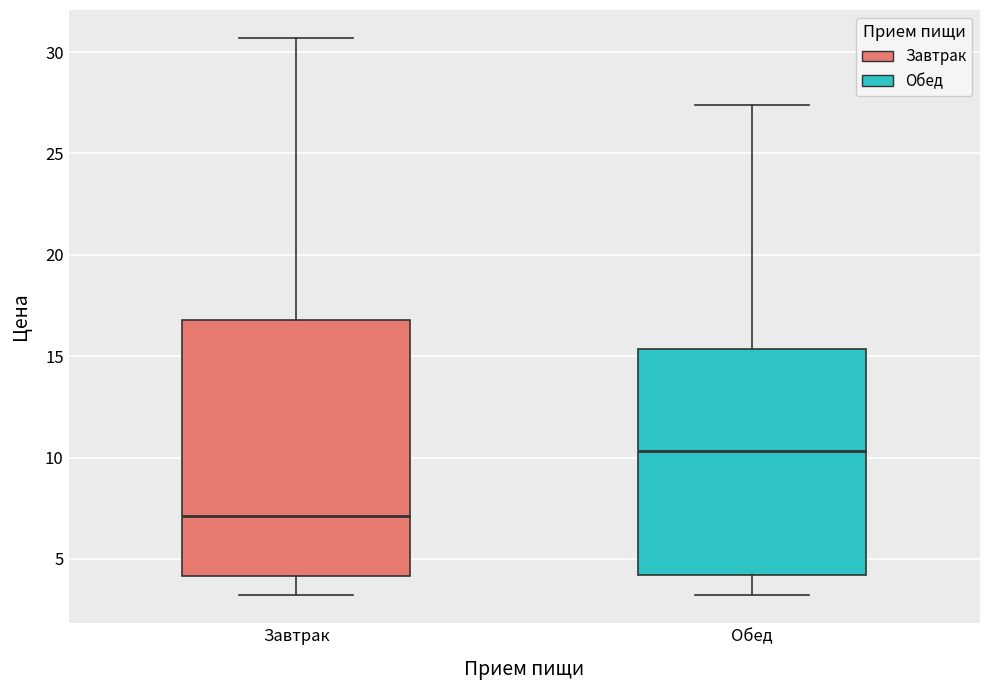

Where does the lower whisker of the box for Обед end on the y-axis? The values are not printed on the chart, so give them approximately, as read against the axis.

3.0